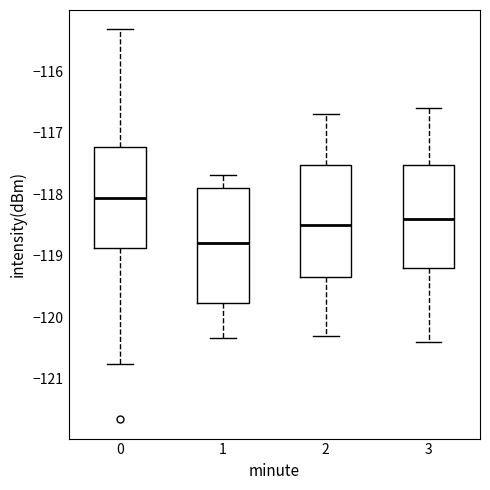

Where does the lower whisker of the box at x = 1 end on the y-axis? The values are not printed on the chart, so give them approximately, as read against the axis.

-120.3